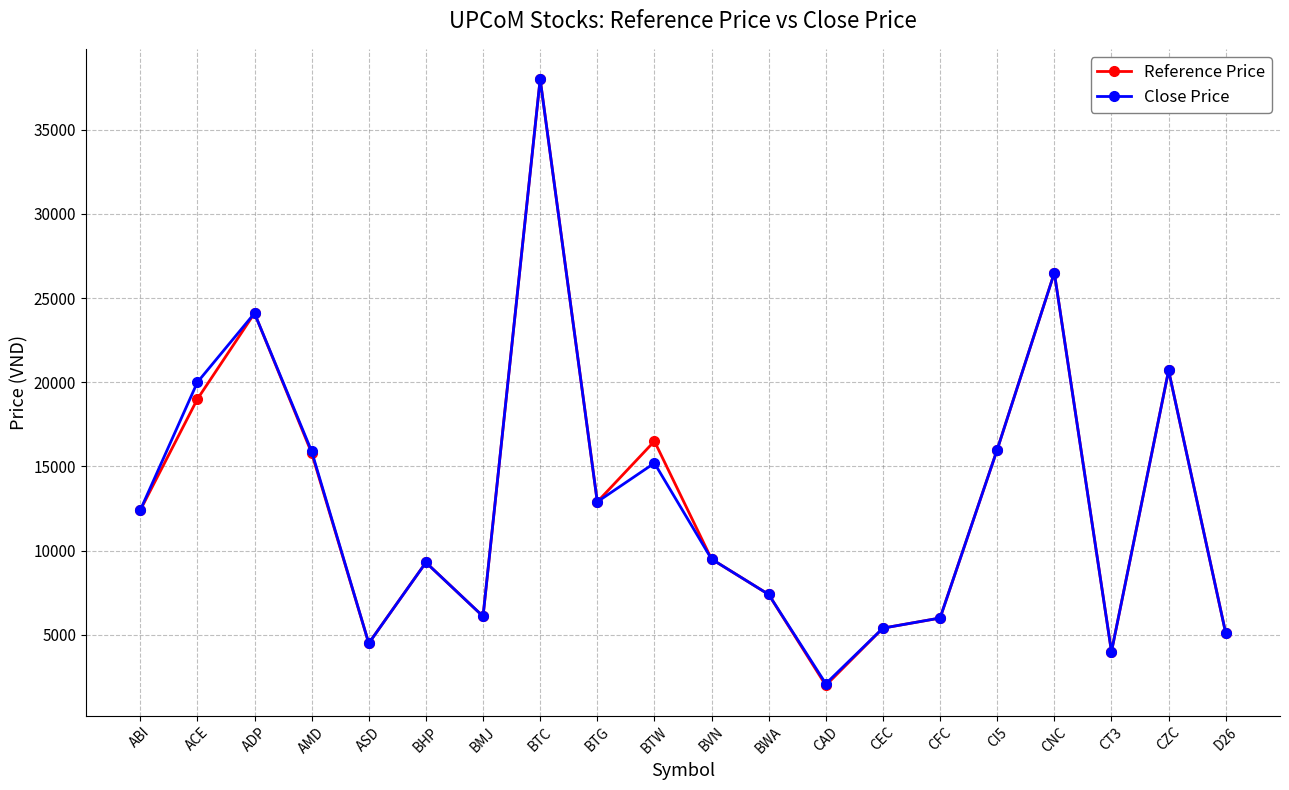

Does the chart have visible grid lines?

Yes